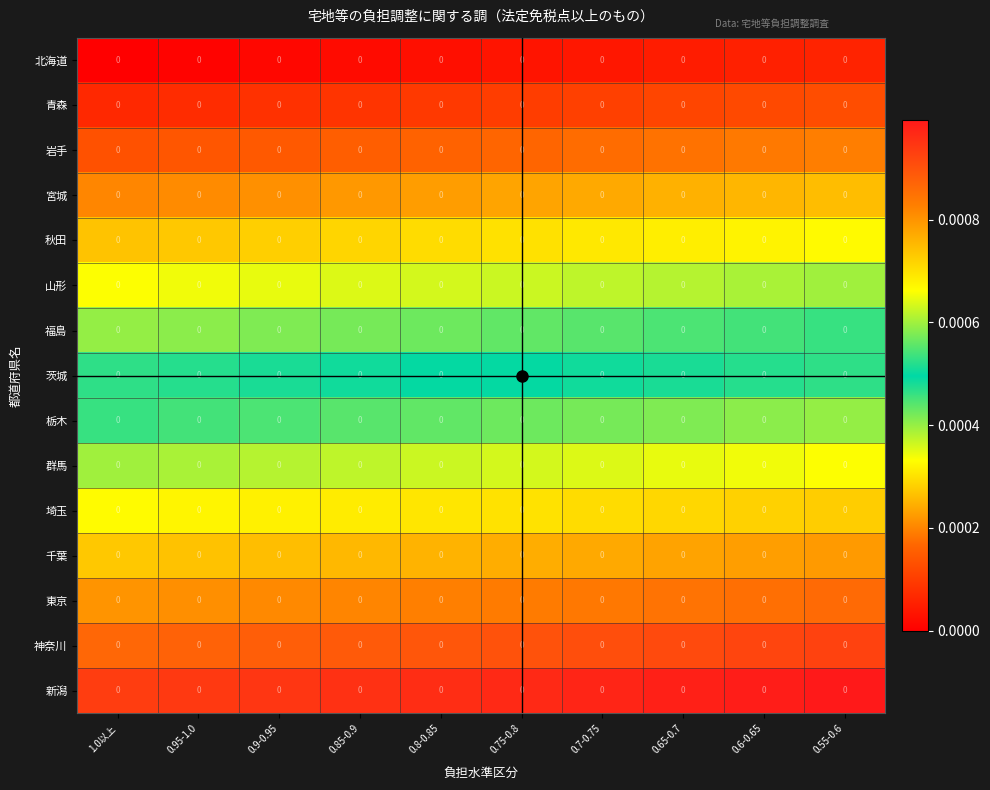

How many 埼玉 values are between 0 and 1?

10